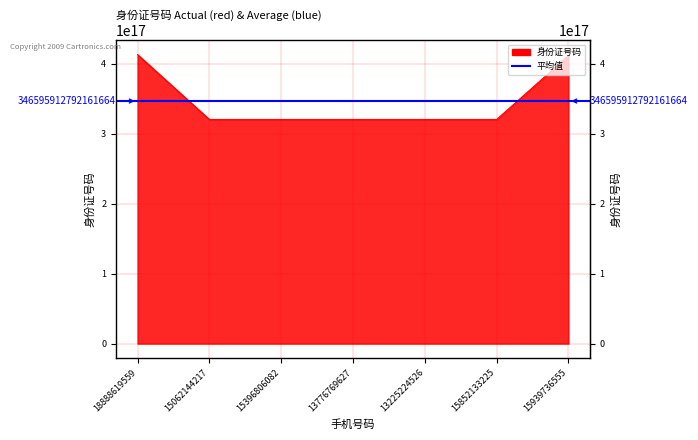

At which label is the value closest to 366673197904165248?

15939736555